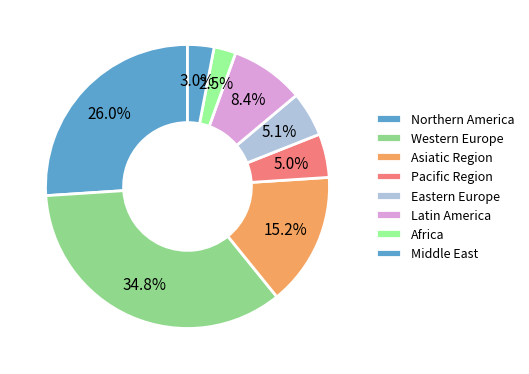

Count the number of slices in the pie.

8